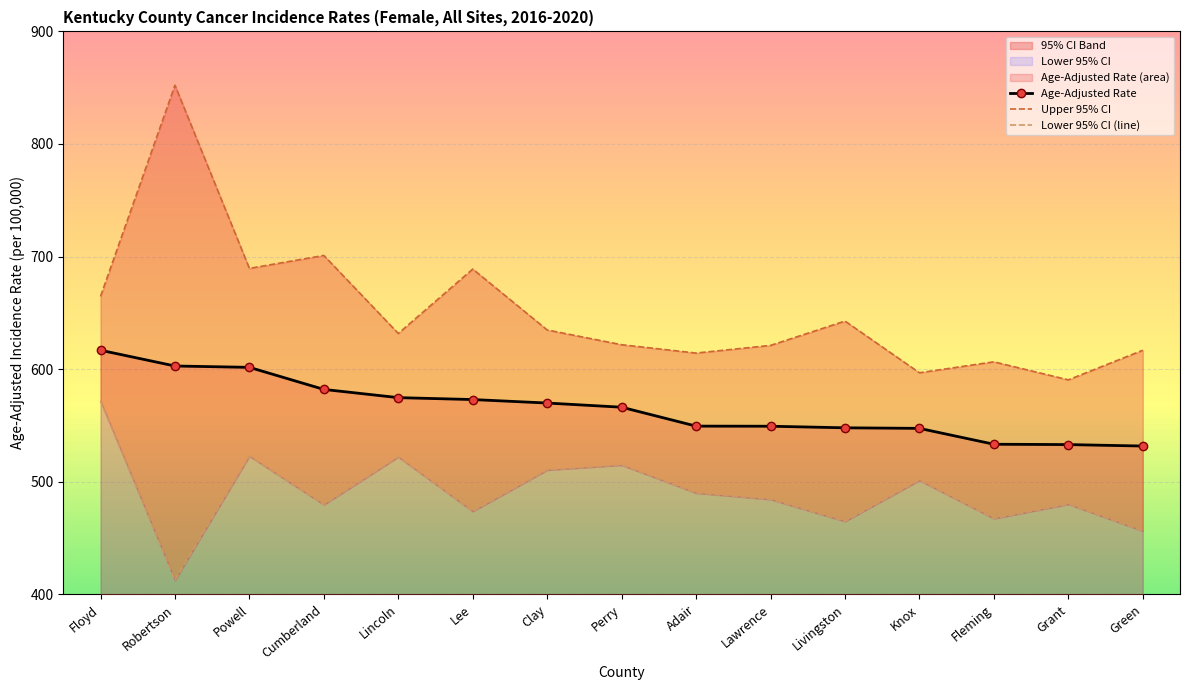

What is the value of the Age-Adjusted Rate point at the 14th from the left?

533.0